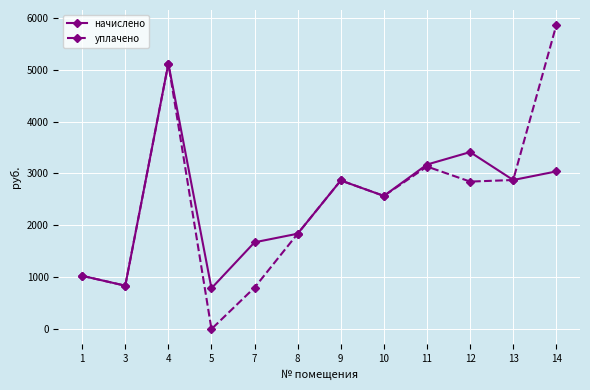

What is the difference between the уплачено values at 10 and 3?

1730.5